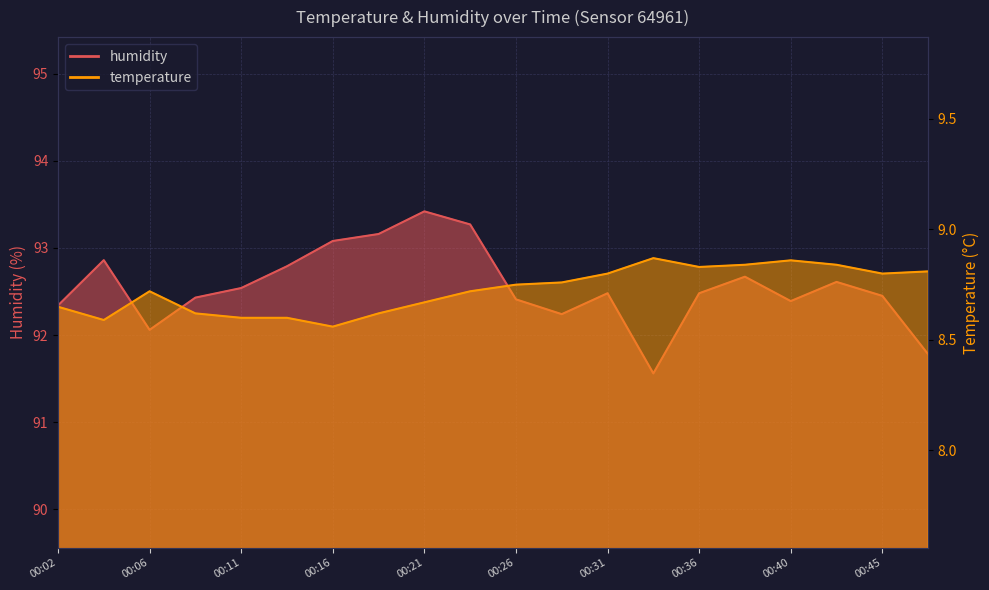

At 00:36, list the series in order from largest to smallest.

humidity, temperature